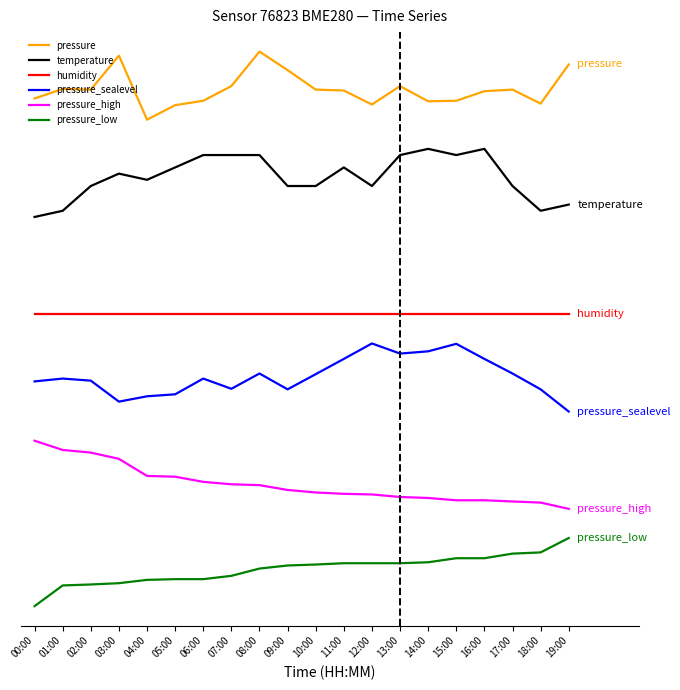

How many interior local peaks does the pressure series have?

5